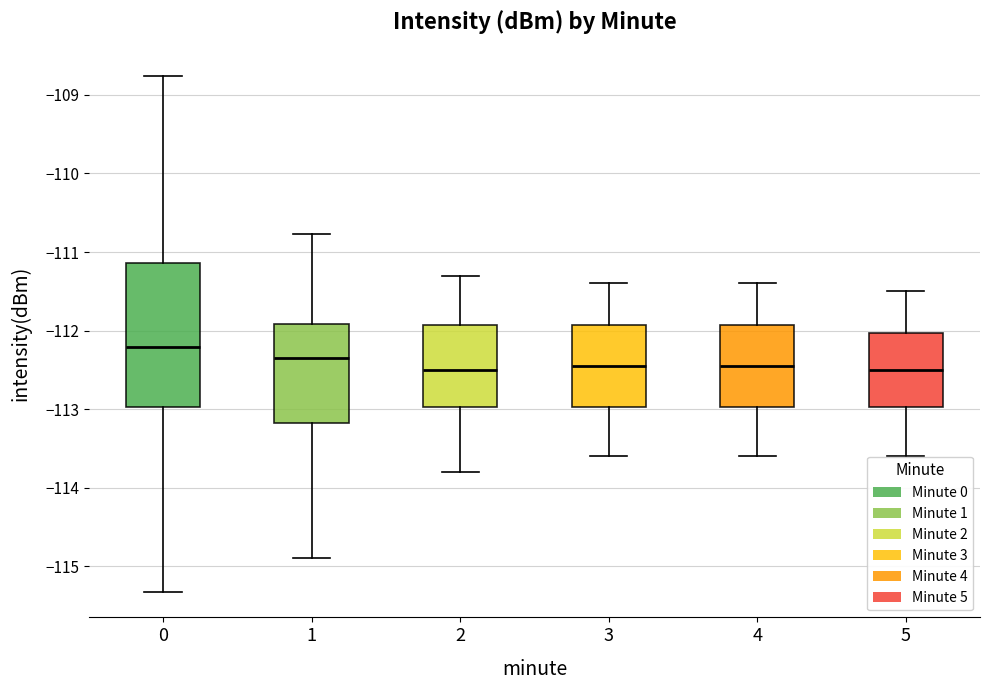

Where does the median line of the box at x = 3 sit on the y-axis? The values are not printed on the chart, so give them approximately, as read against the axis.

-112.4